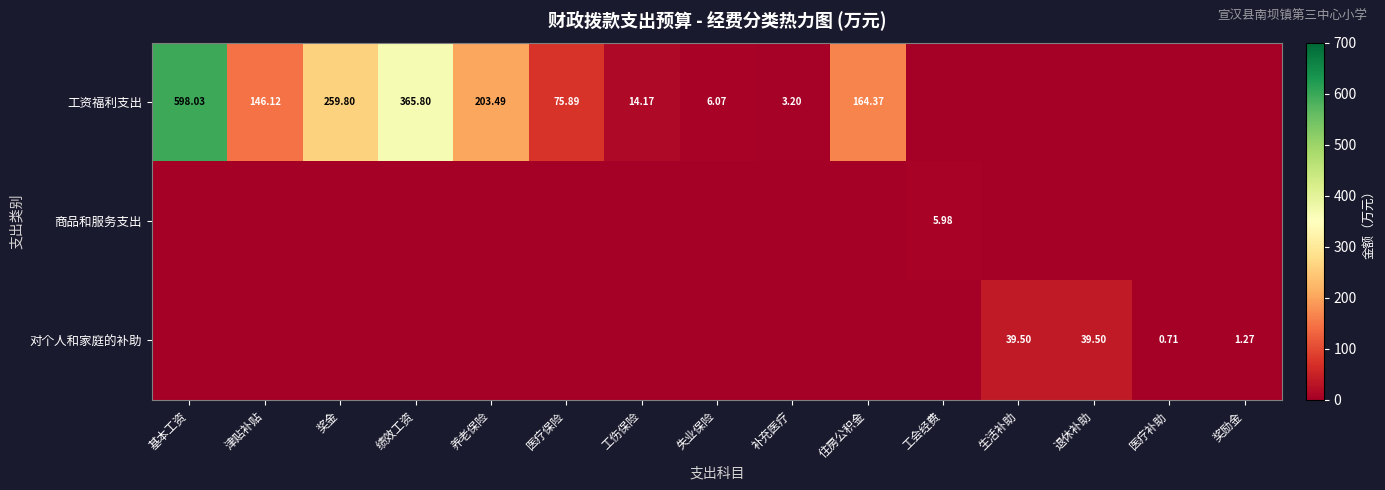

What is the sum of the 工资福利支出 values at 医疗补助 and 奖金?

259.8